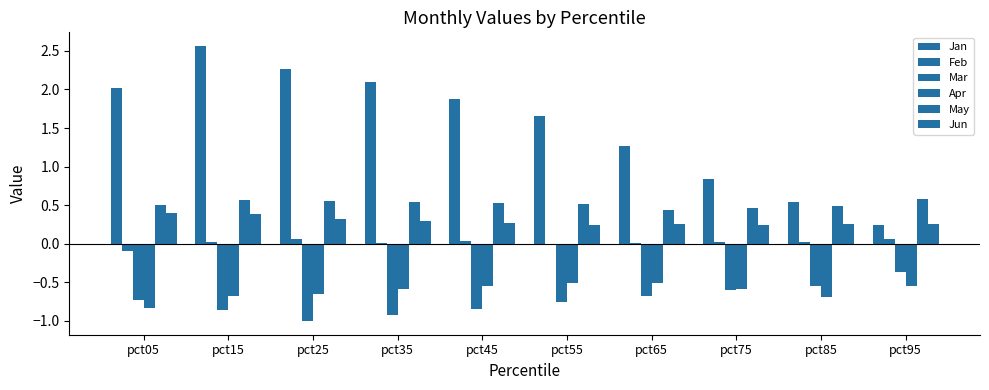

What is the difference between the highest and lowest values at pct35?

3.0